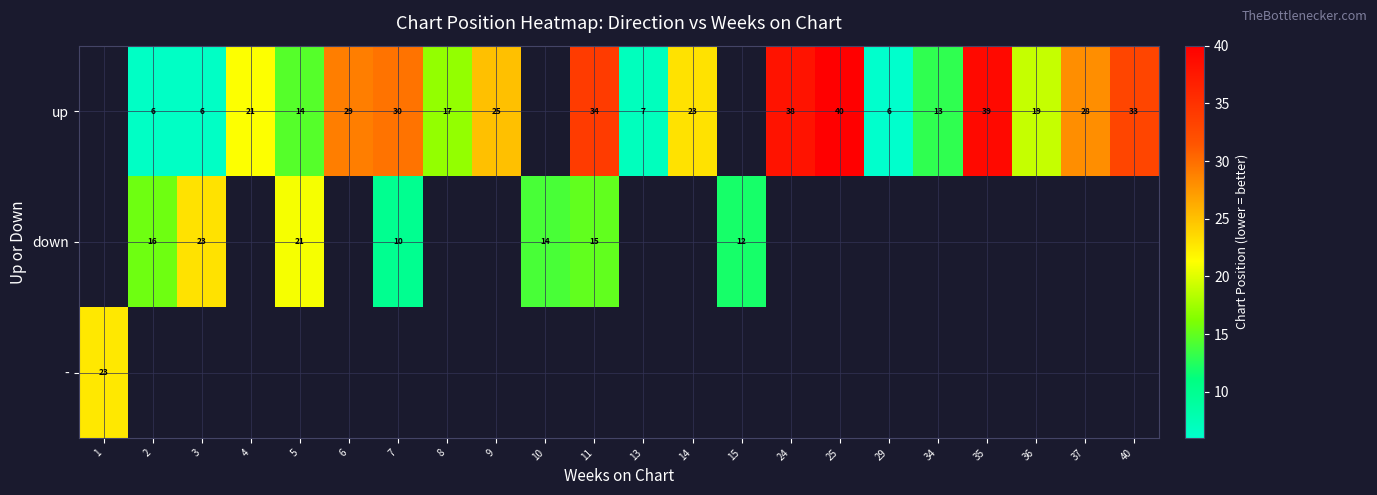

The value of up at 37 is 28.0. True or false?

True